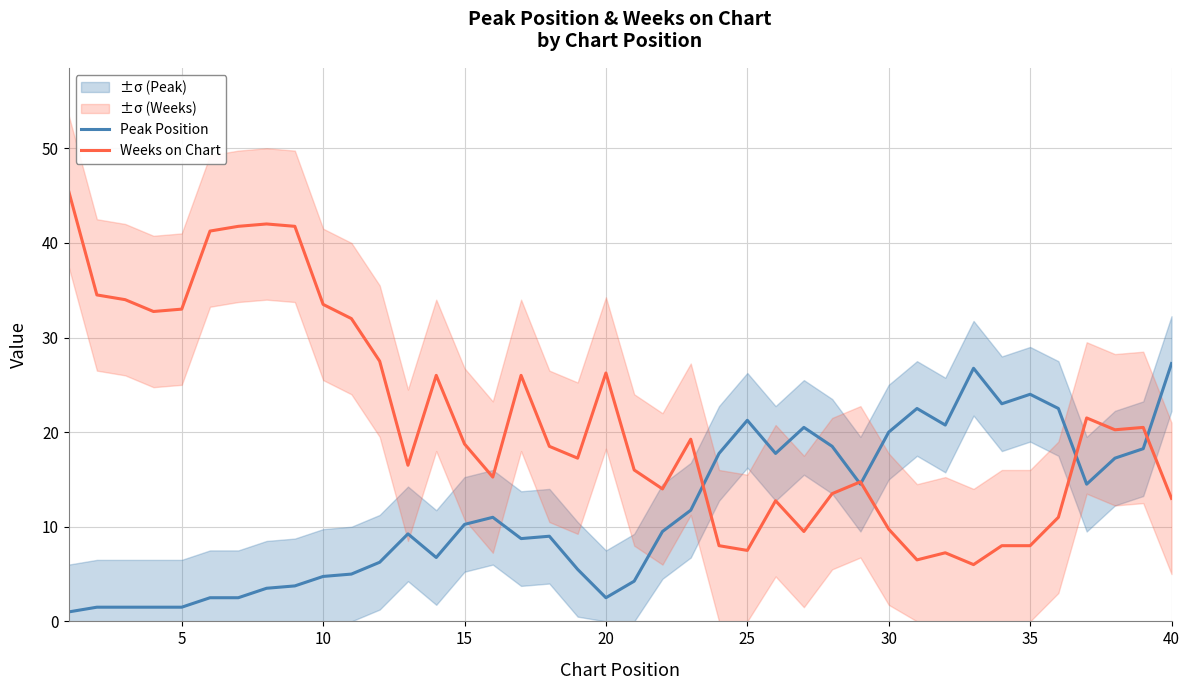

True or false: Weeks on Chart has a value of 13.0 at 40.

True